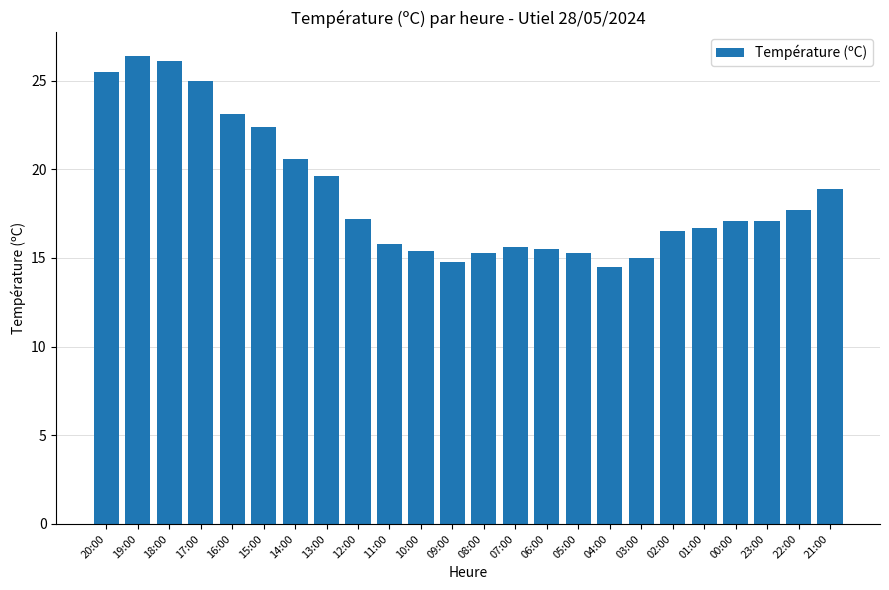

The value at 08:00 is 25.0. True or false?

False